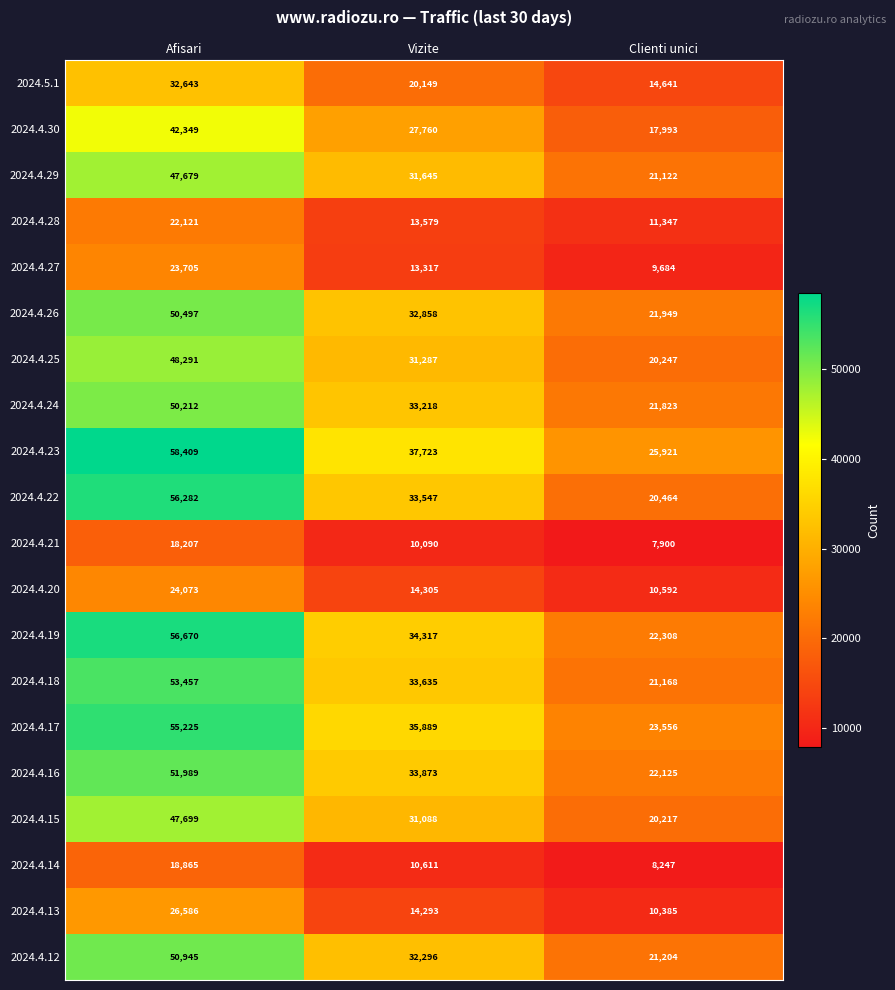

The 2024.4.12 series shows 54436 at Vizite. True or false?

False